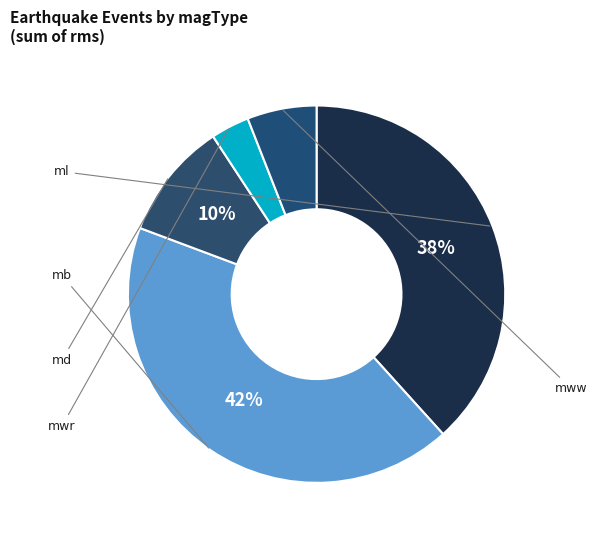

Combined, do mwr and mb account for over 50%?

No